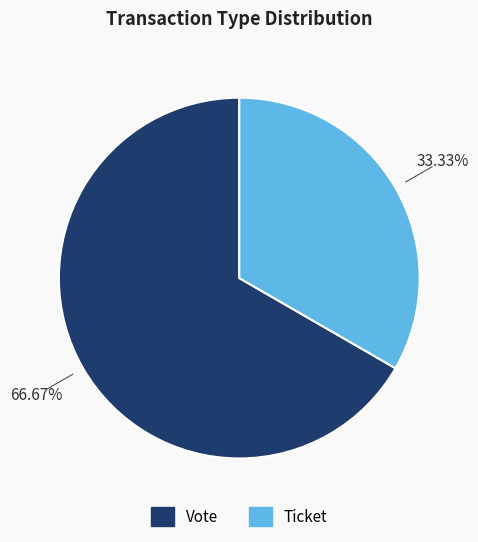

Does Ticket represent more than half of the total?

No